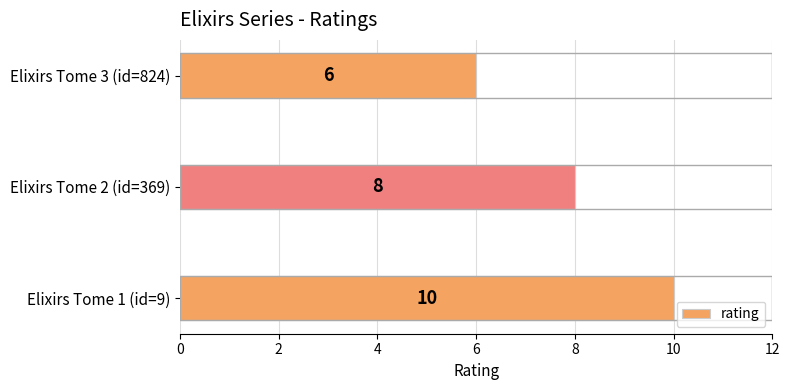

Count the number of data series in this chart.

1